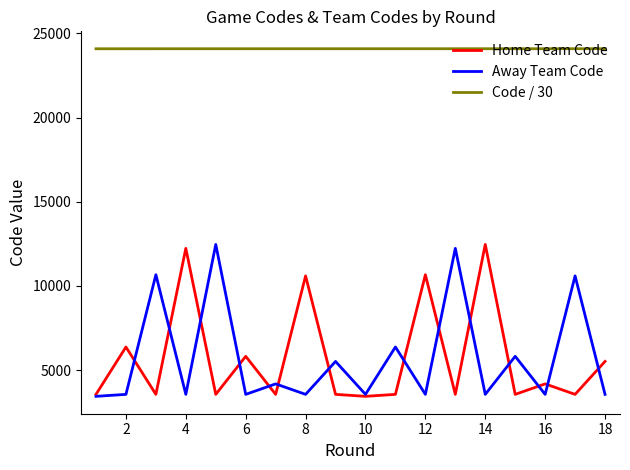

What are all the series names shown in the legend?

Home Team Code, Away Team Code, Code / 30